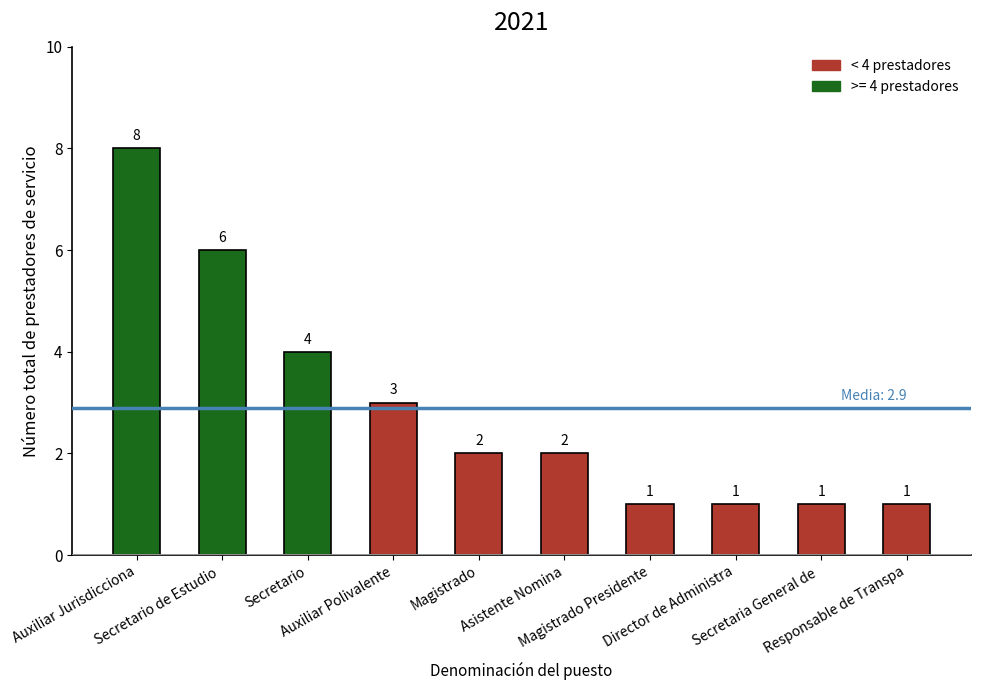

Reading left to right, list all the values displayed in this chart.

8	6	4	3	2	2	1	1	1	1